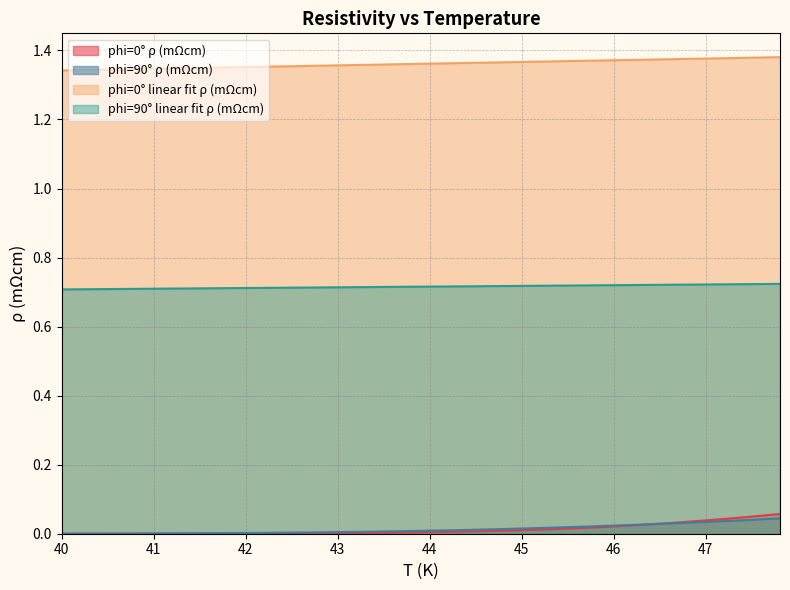

Where do phi=0° ρ (mΩcm) and phi=90° ρ (mΩcm) first cross each other?

40.20024 and 40.40048